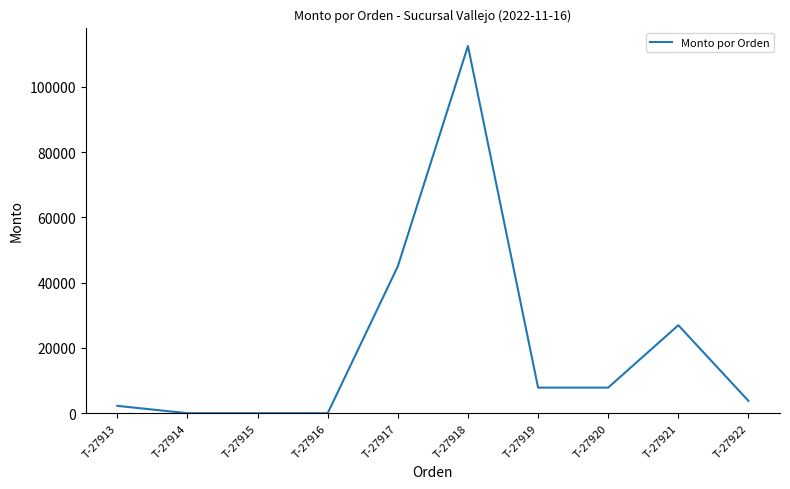

At which label is the value closest to 56240?

T-27917